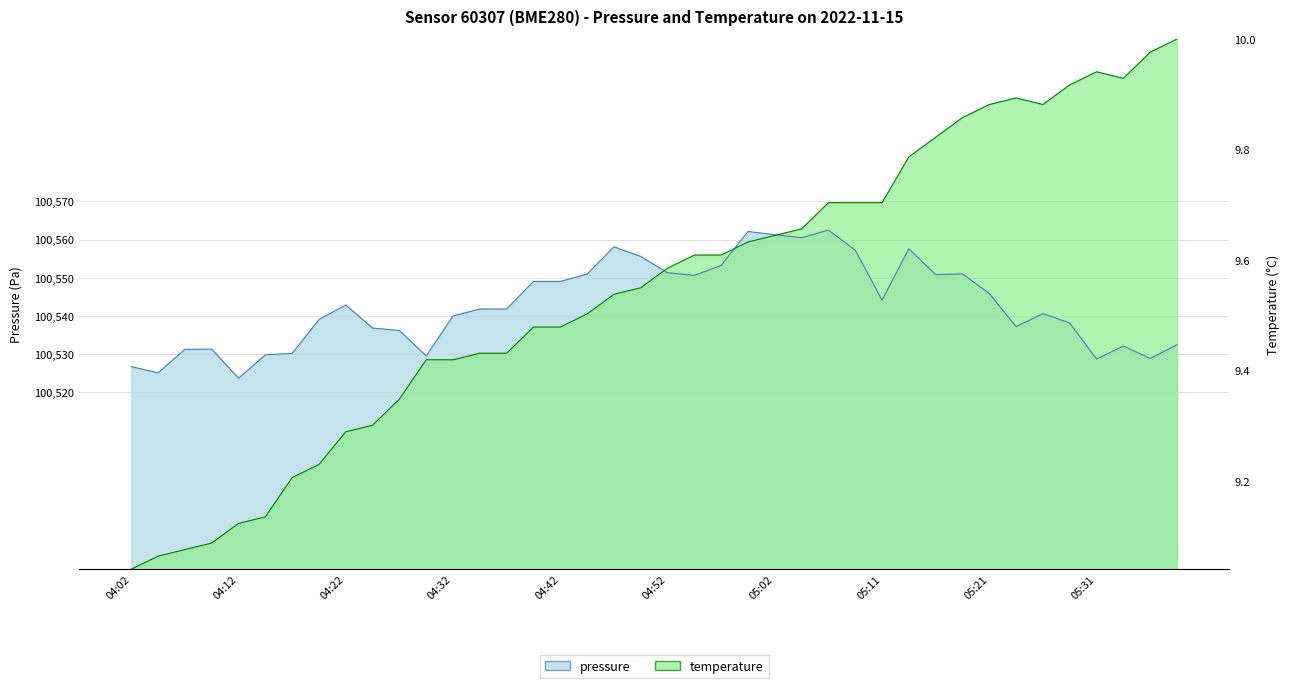

What position from the left is 04:40?

16